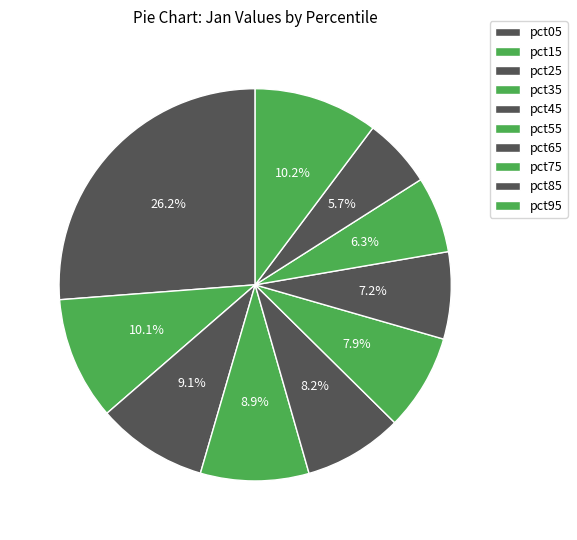

To the nearest percent, what percentage of the pie is pct15?

10%